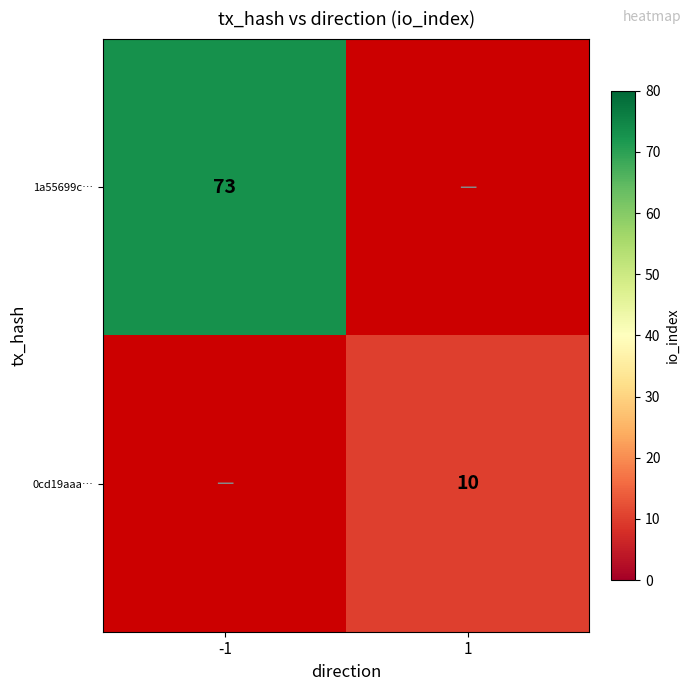

Is it true that 1a55699c… equals 25 at -1?

False